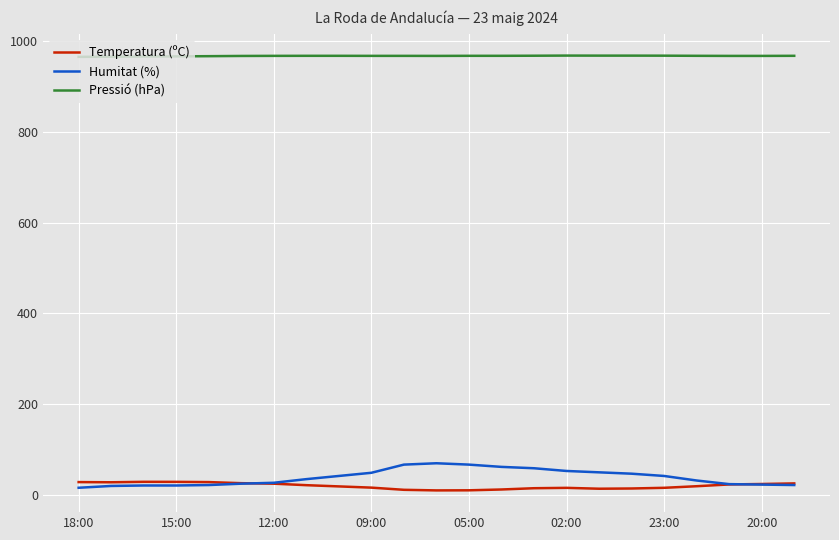

Which series has the largest total across all categories?

Pressió (hPa)